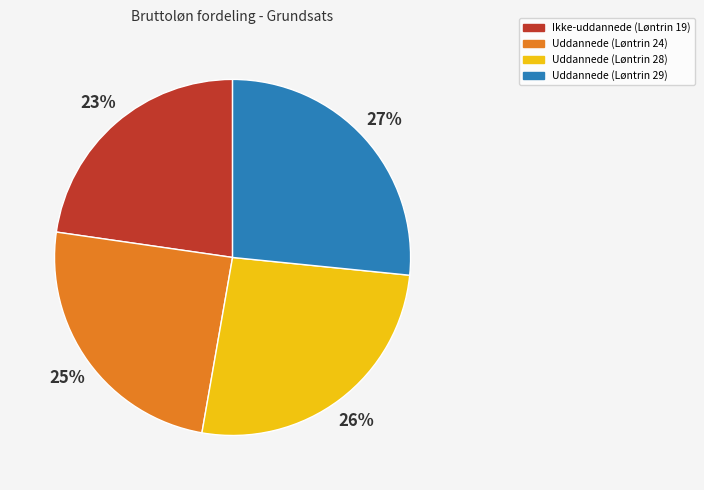

Is there a majority slice in this chart?

No